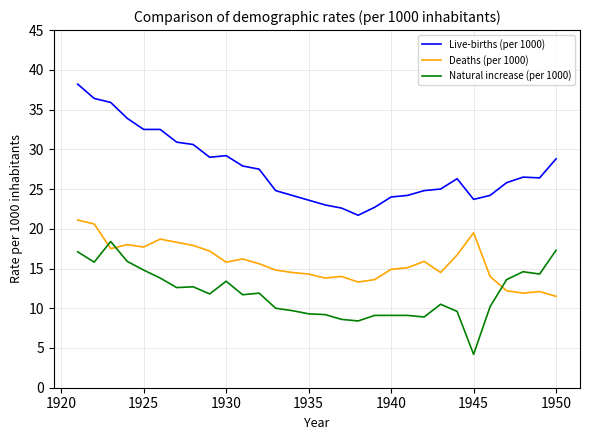

What is the greatest value displayed?

38.2